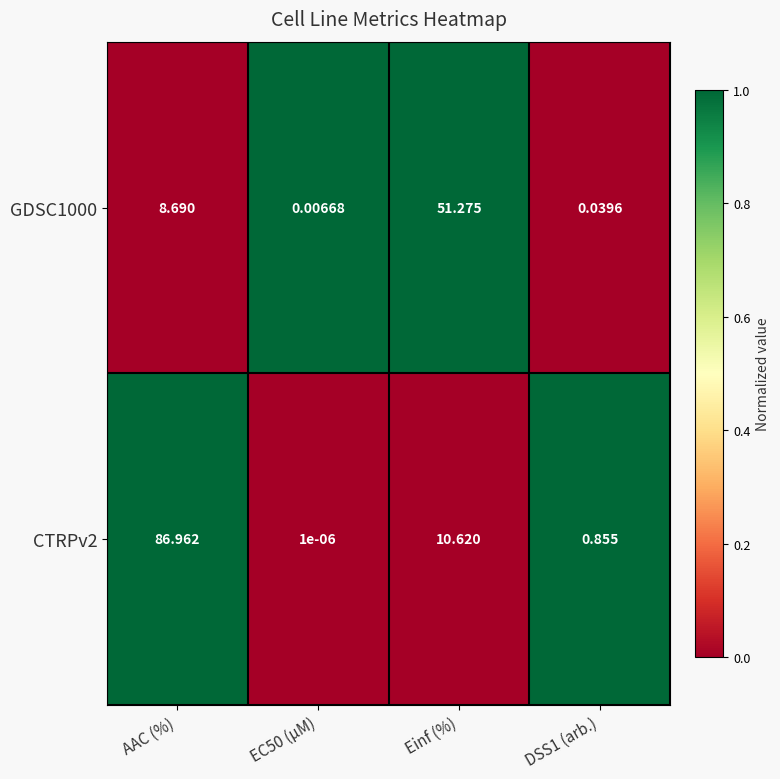

At which label is GDSC1000 closest to 25?

AAC (%)